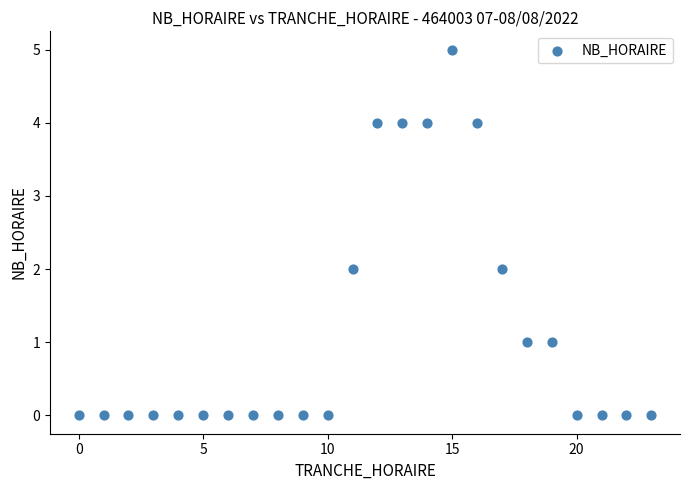

What is the range of X values (max minus min)?

23